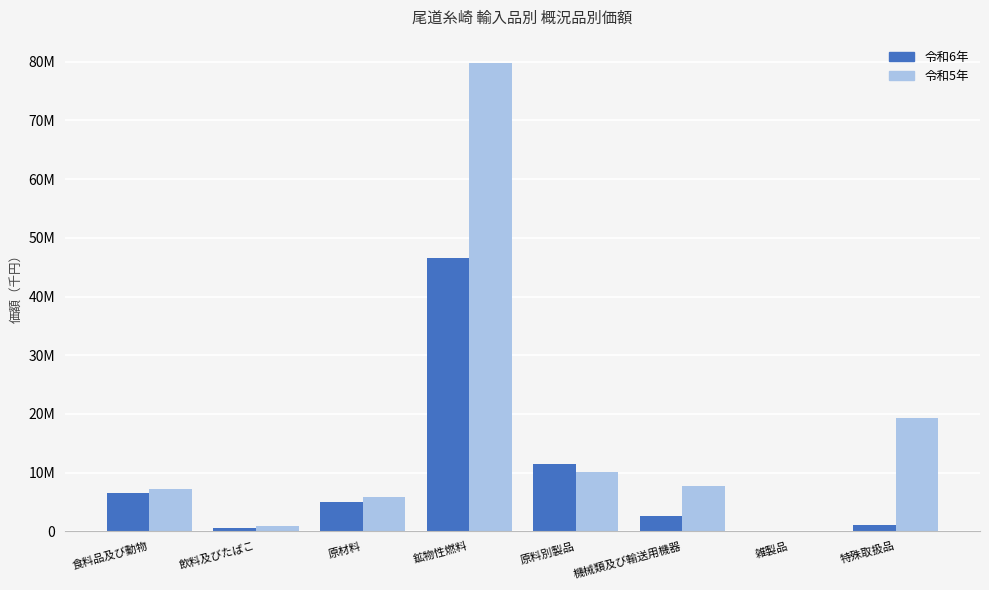

What are all the series names shown in the legend?

令和6年, 令和5年